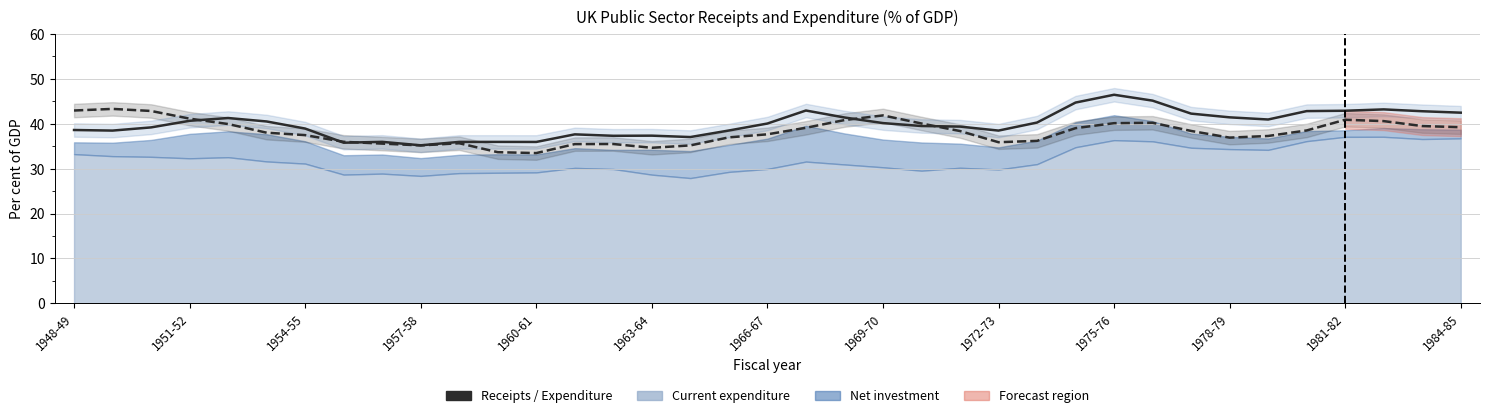

How many categories are shown in the chart?

37